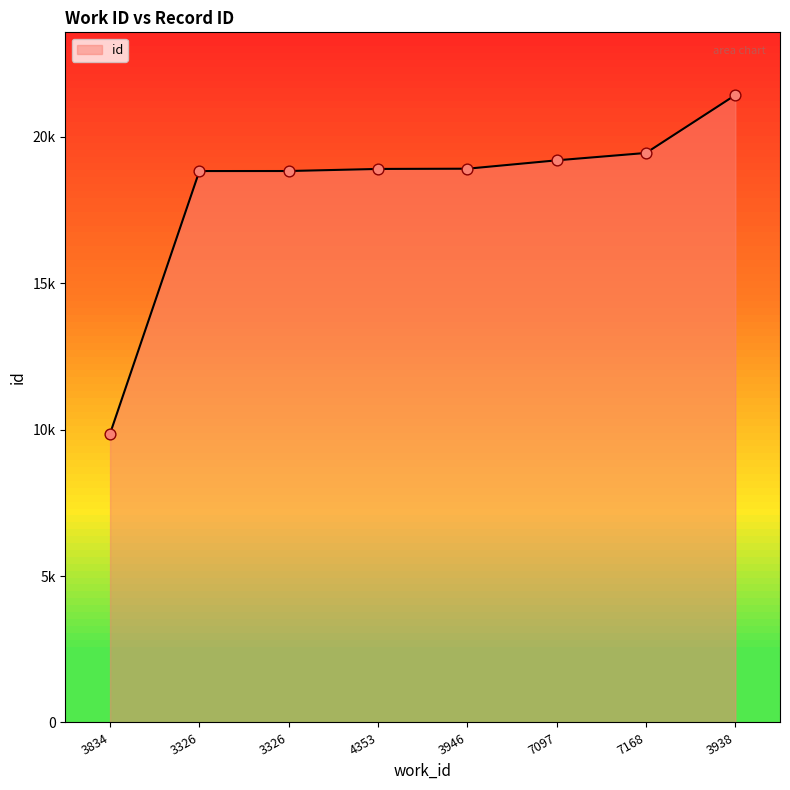

What is the ratio of the value at 7097 to the value at 3326?

1.0